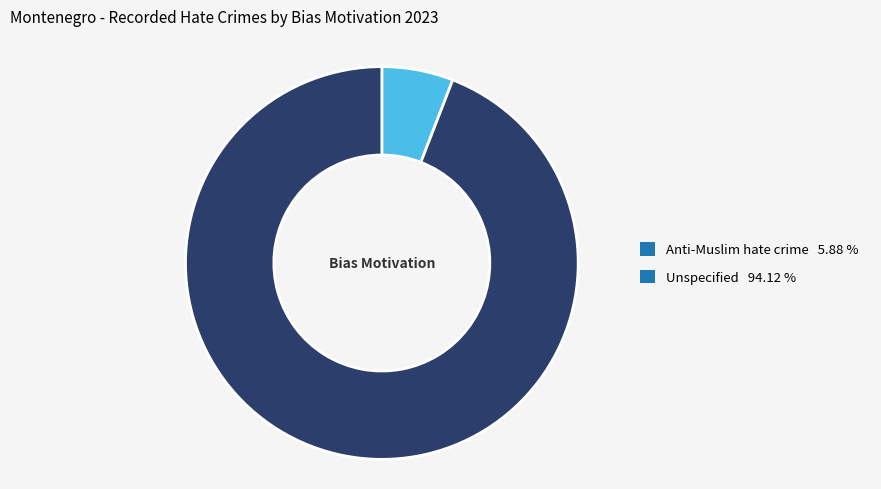

Which has a higher value, Anti-Muslim hate crime 5.88 % or Unspecified 94.12 %?

Unspecified 94.12 %